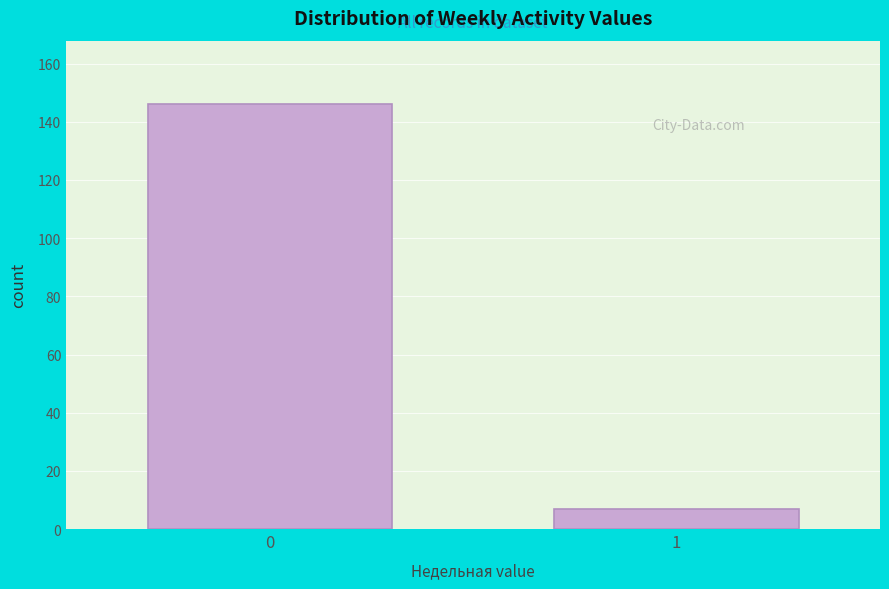

Reading left to right, extract all data points from this chart.

146	7